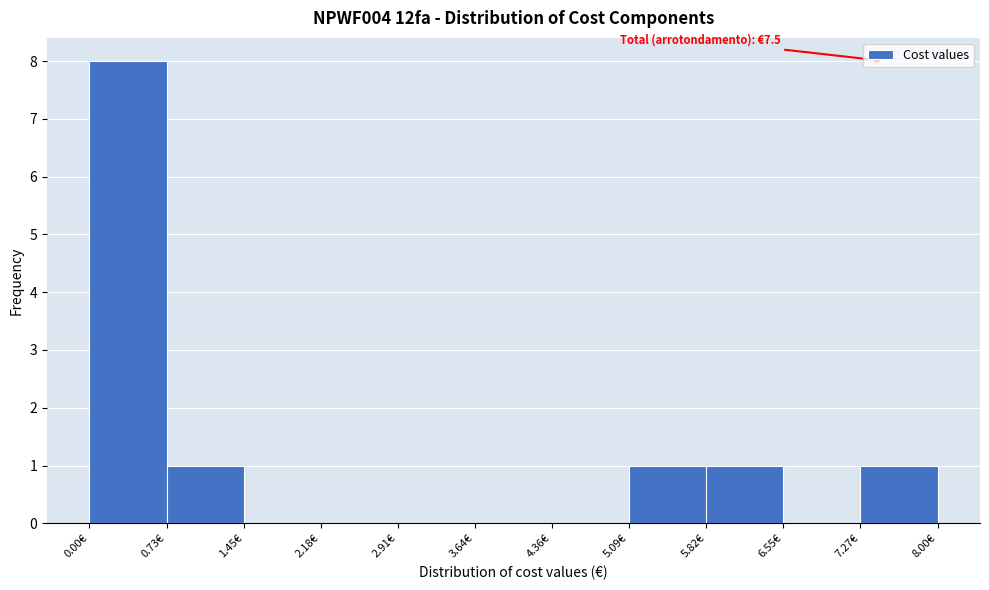

Which range on the x-axis has the tallest bar?

0.0 to 0.7